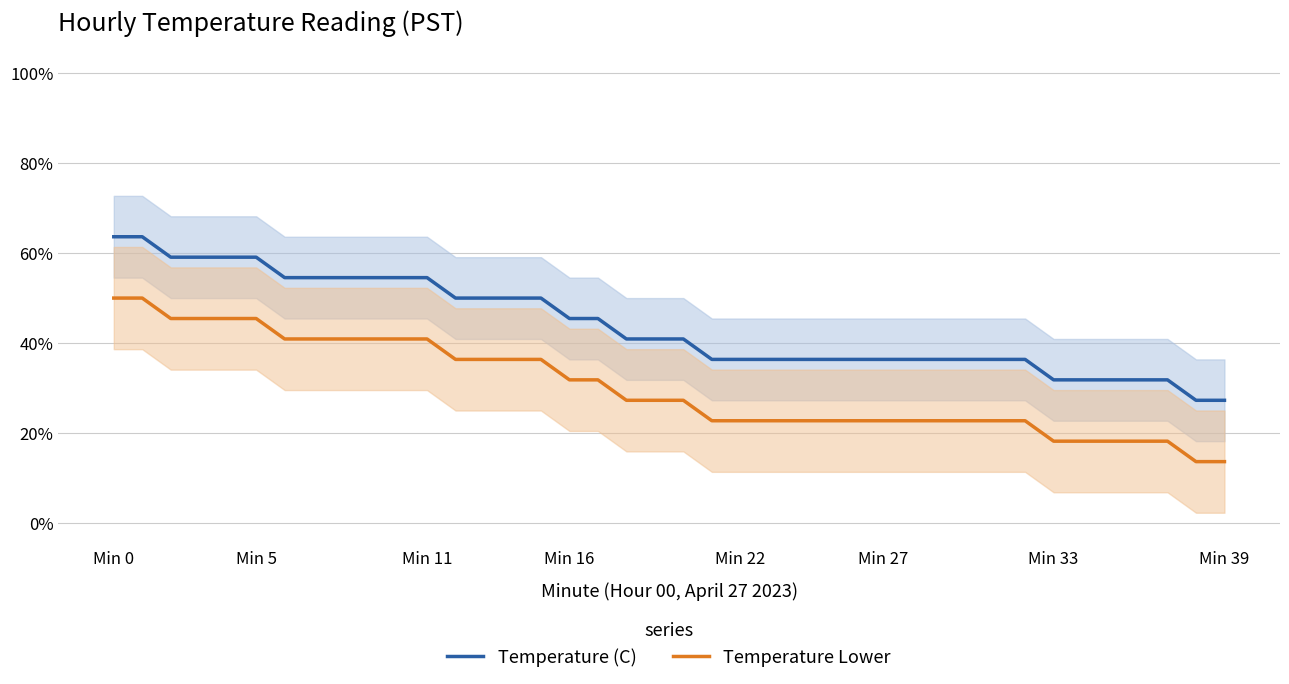

What are all the series names shown in the legend?

Temperature (C), Temperature Lower